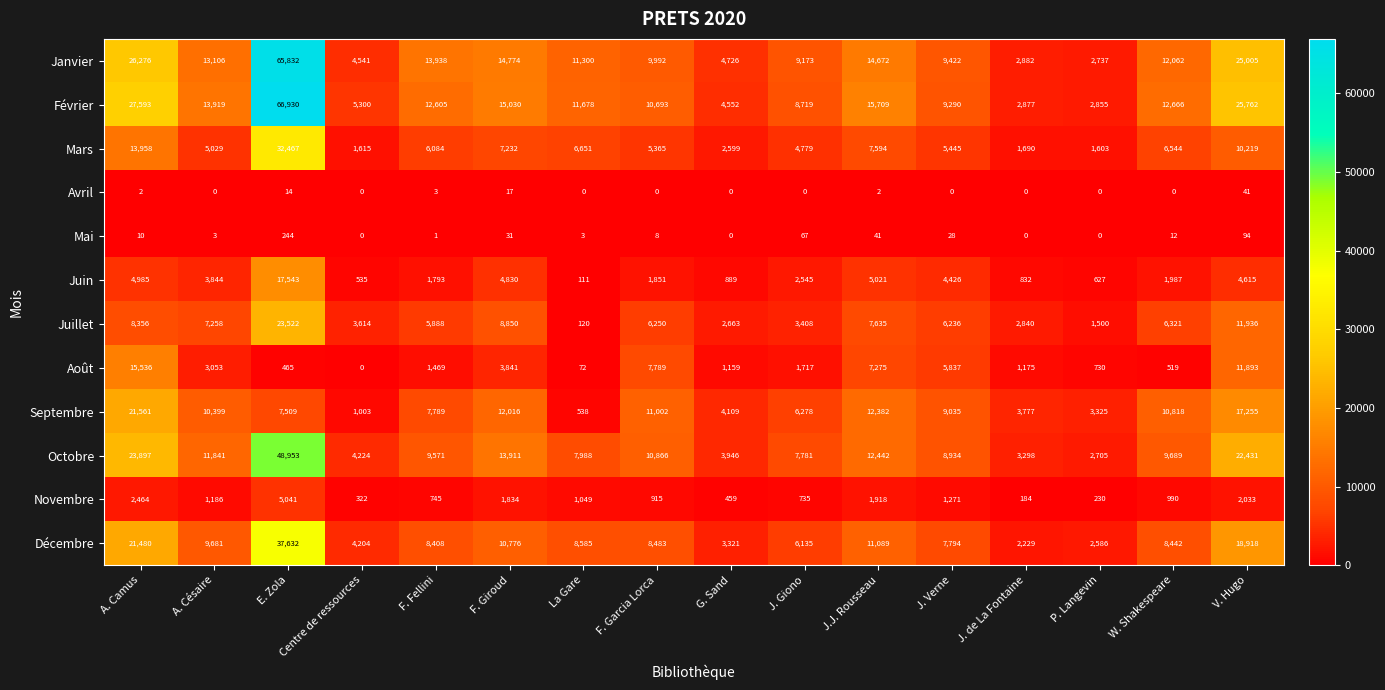

What is the maximum value shown in the chart?

66930